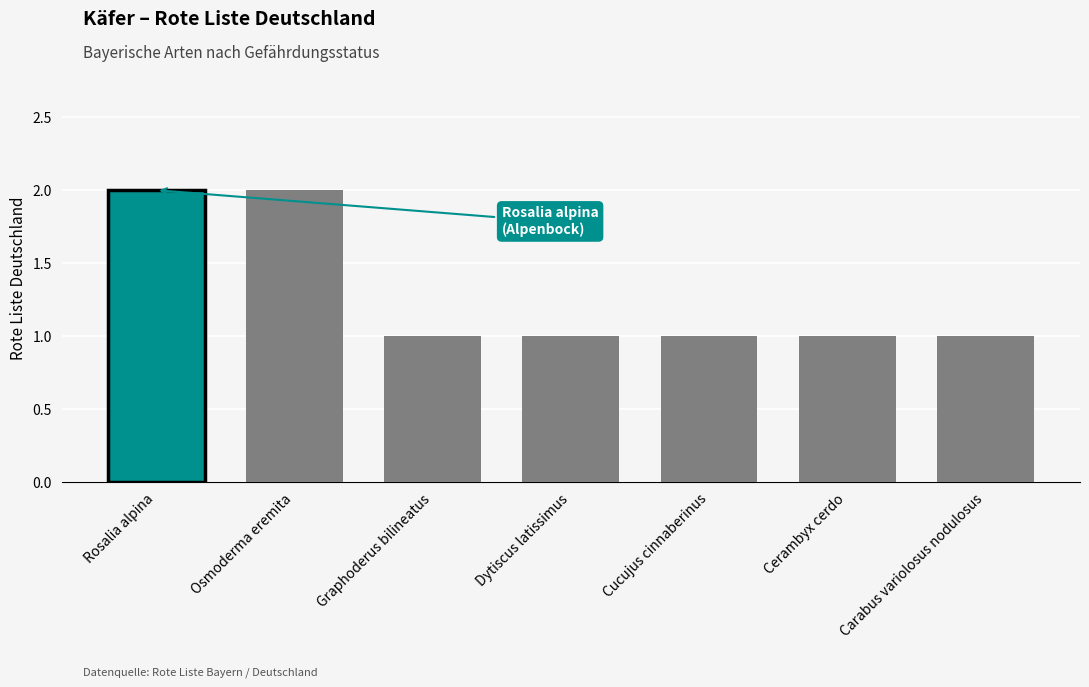

What is the ratio of the value at Graphoderus bilineatus to the value at Dytiscus latissimus?

1.0